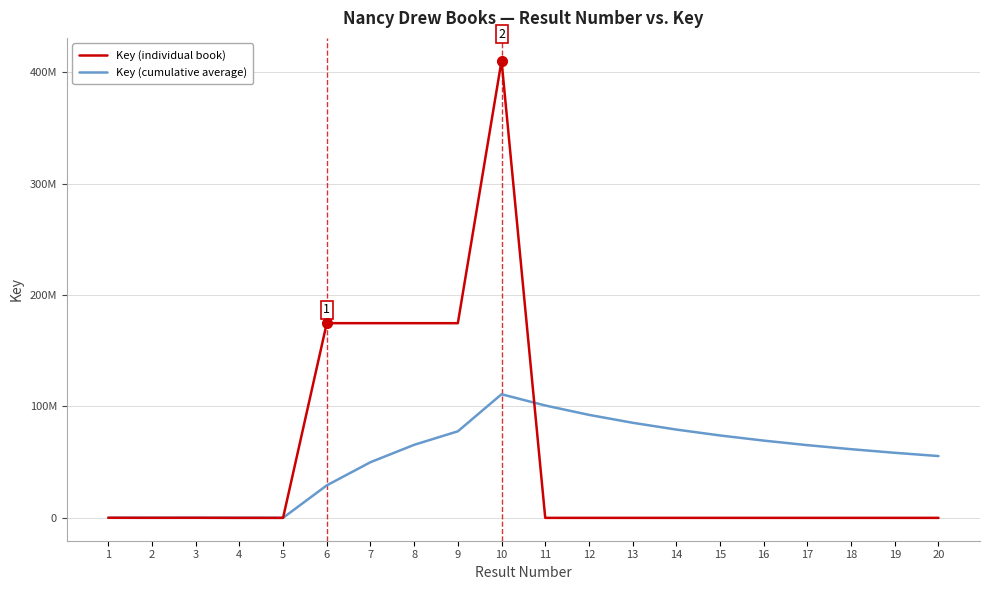

True or false: Key (individual book) and Key (cumulative average) cross at least once.

True